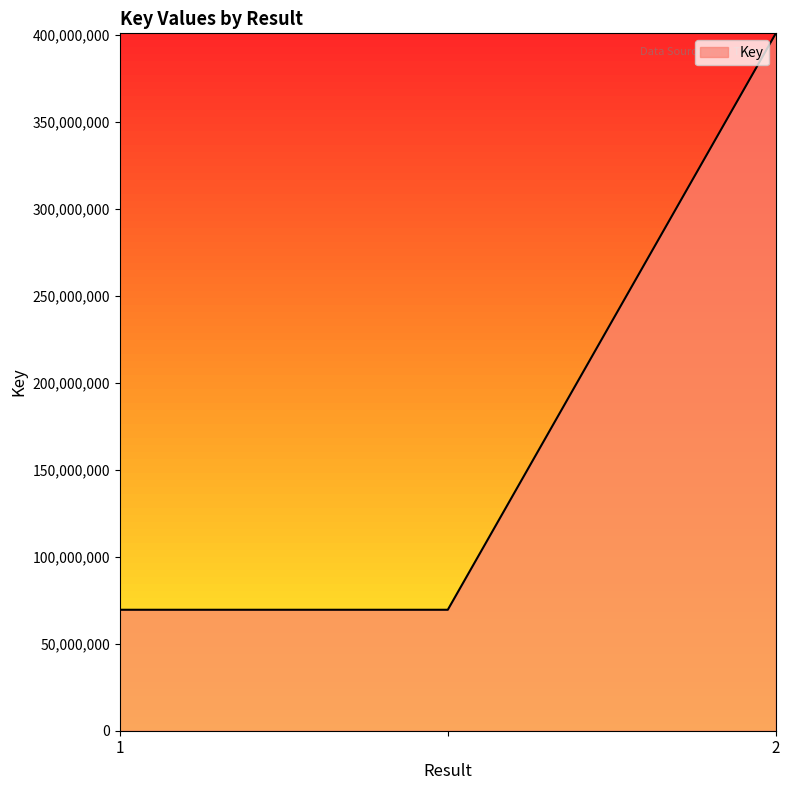

What is the difference between the maximum and second lowest values?

331215233